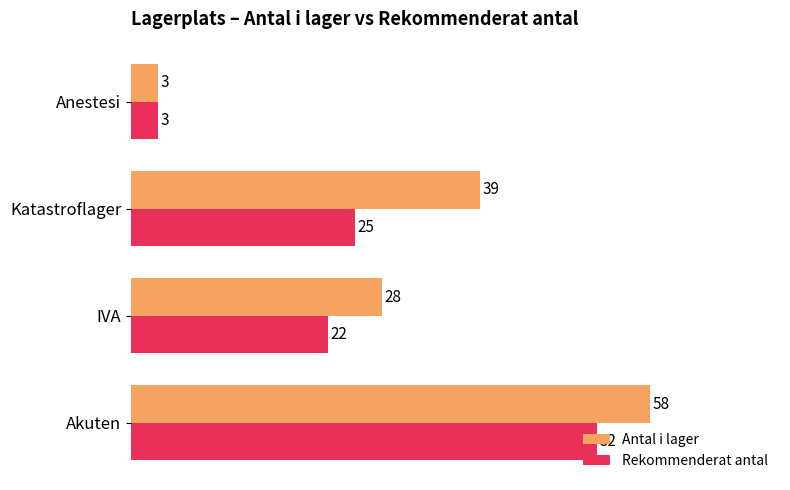

What is the sum of the Rekommenderat antal values at Katastroflager and Akuten?

77